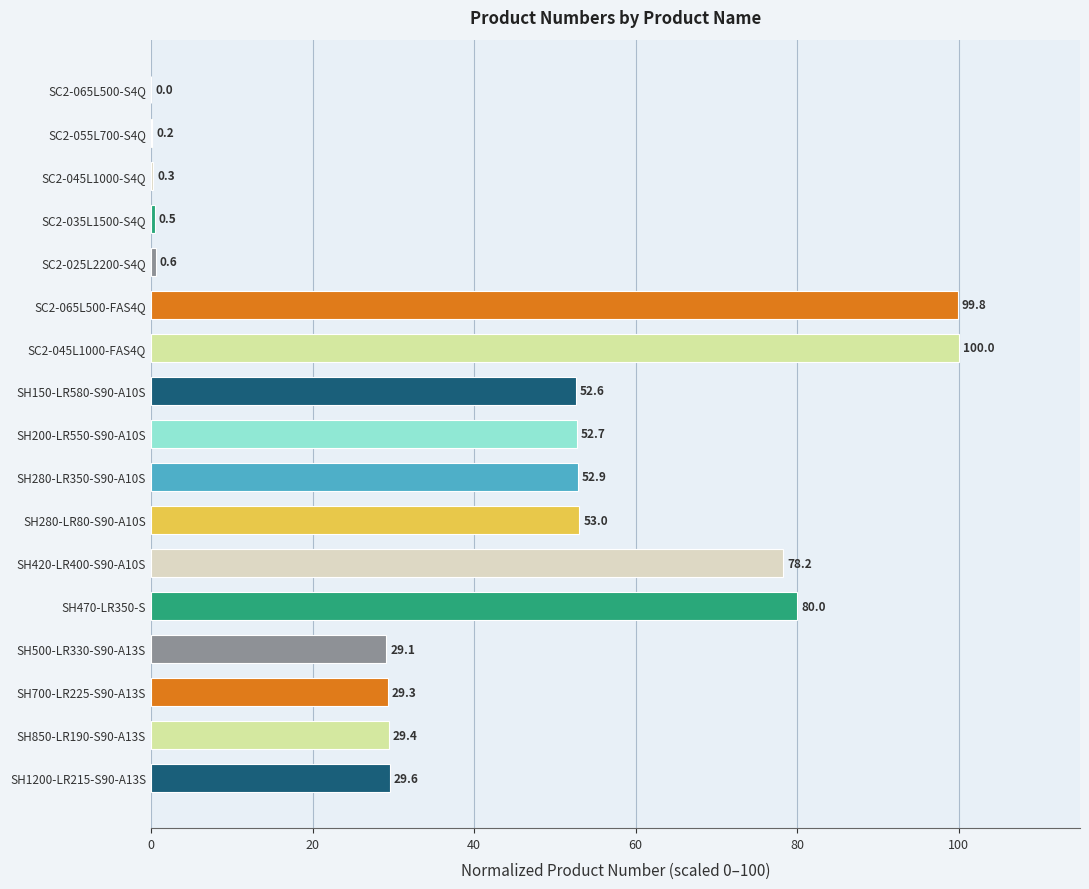

How many data points are above 29?

12